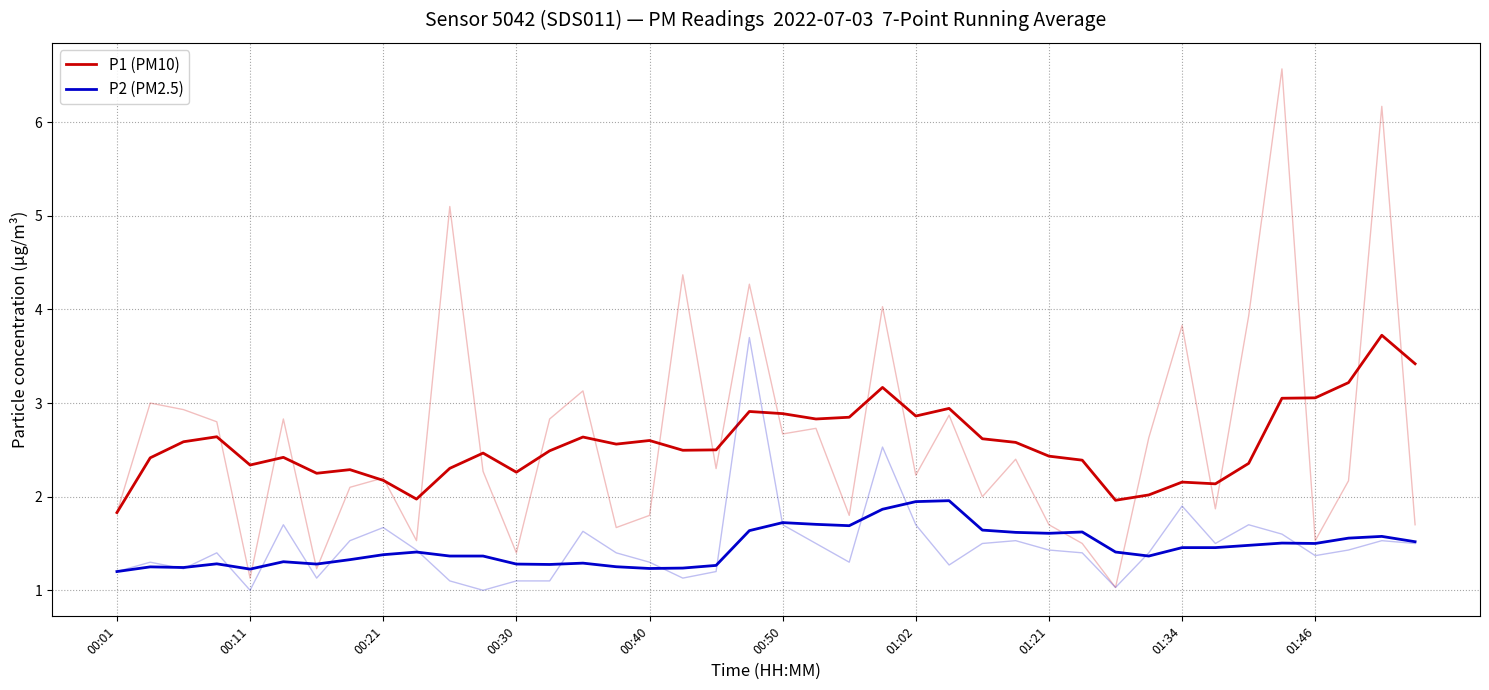

List the series in order of their overall mean, lowest first.

P2 (PM2.5), P1 (PM10)